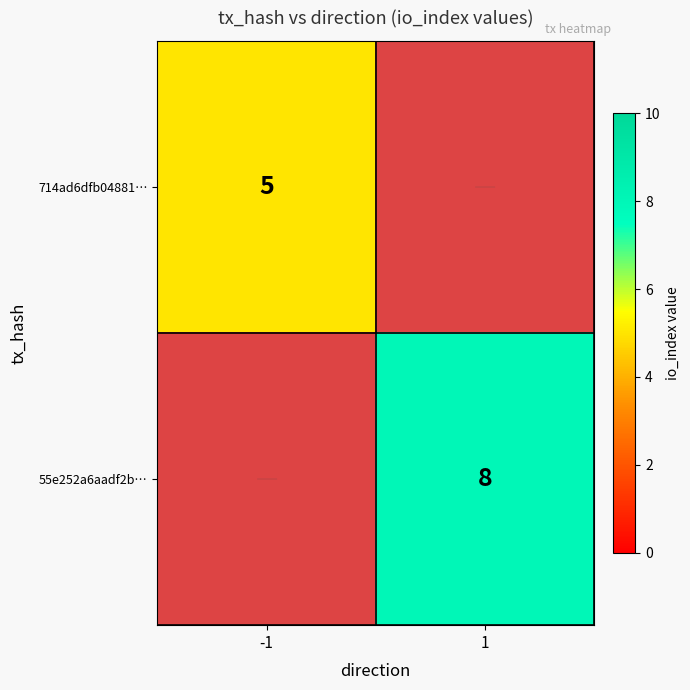

Is the value of 714ad6dfb04881… at -1 greater than the value of 55e252a6aadf2b… at 1?

No